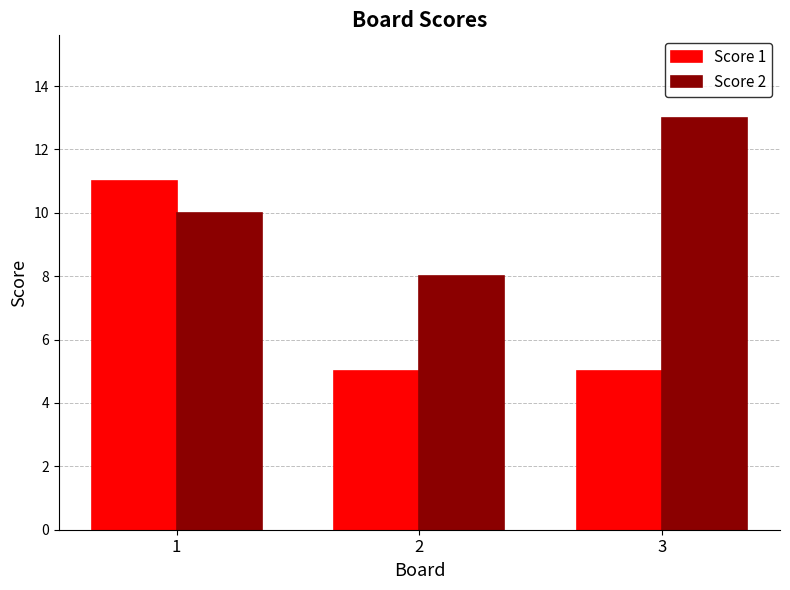

Rank the series at 3 from lowest to highest value.

Score 1, Score 2